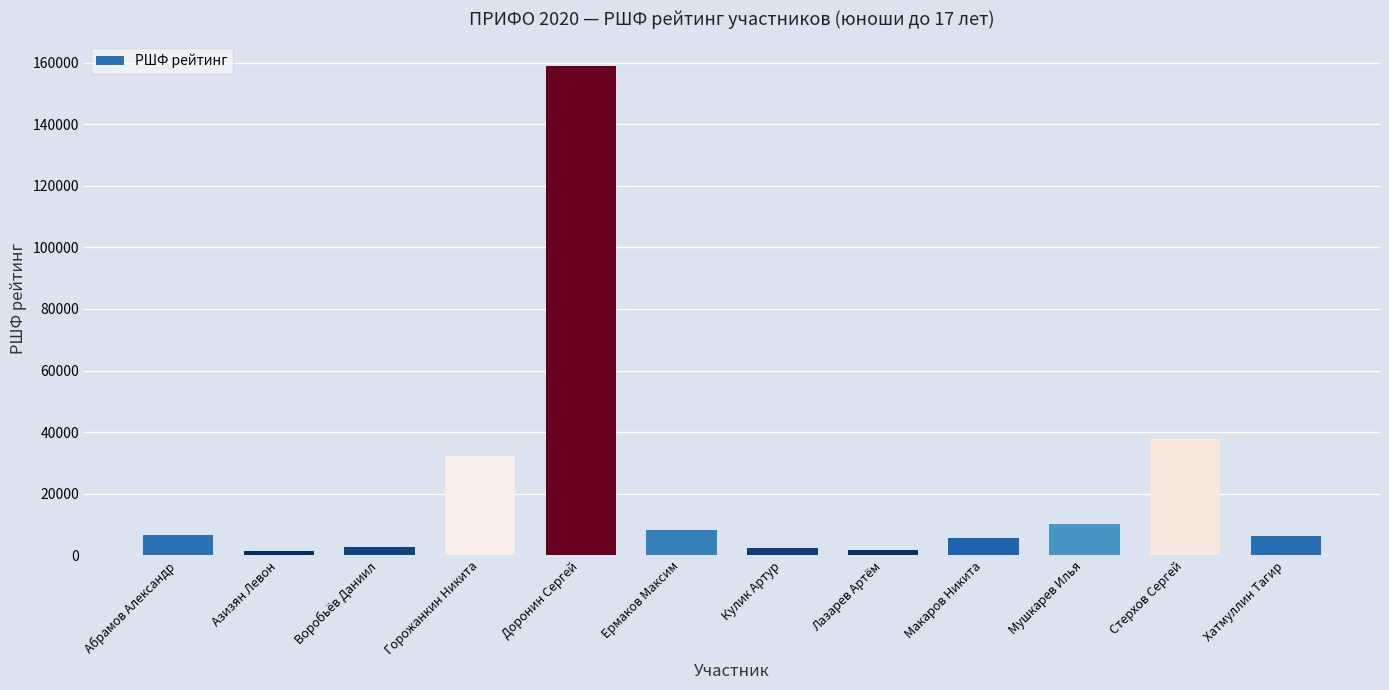

Count the number of data series in this chart.

1